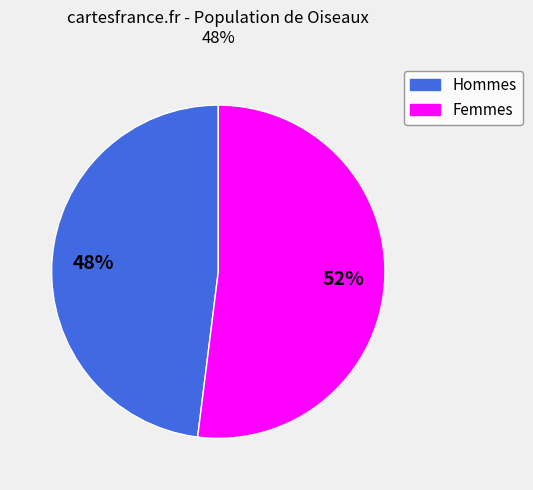

Does any single category account for the majority?

Yes